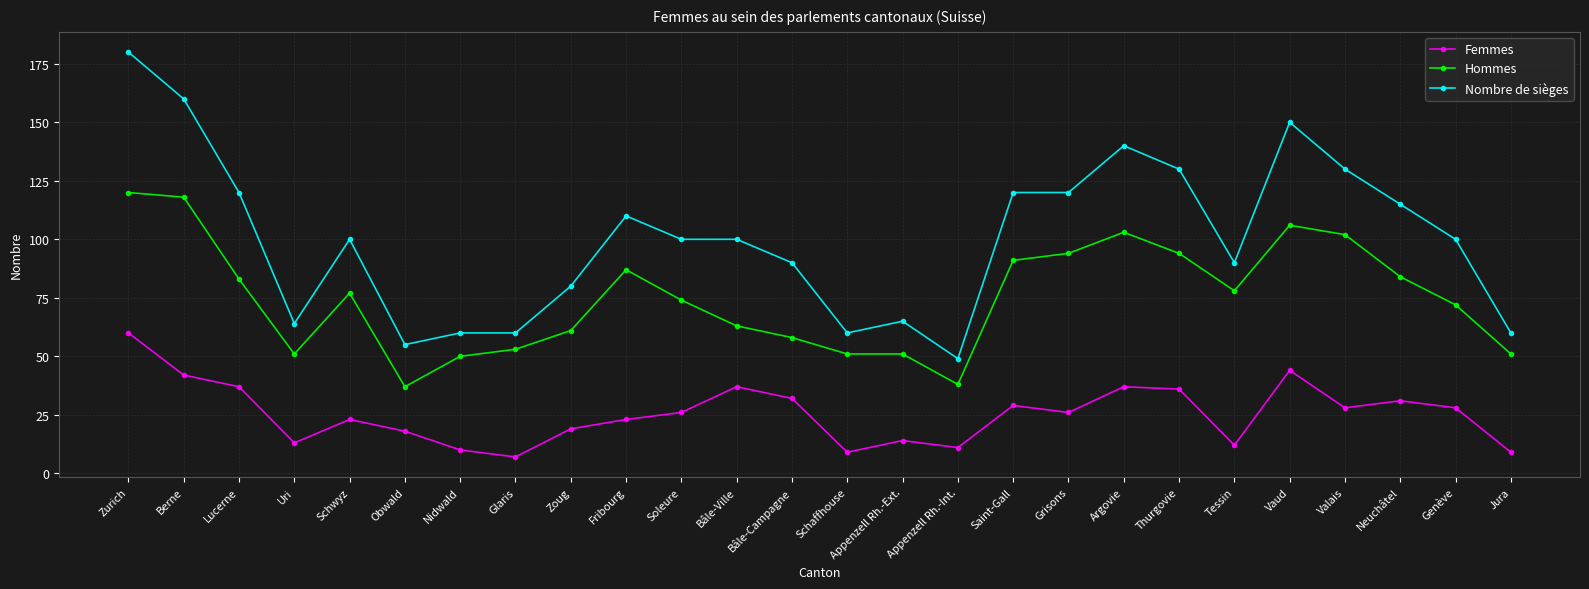

Which category has the highest value in the Hommes series?

Zurich